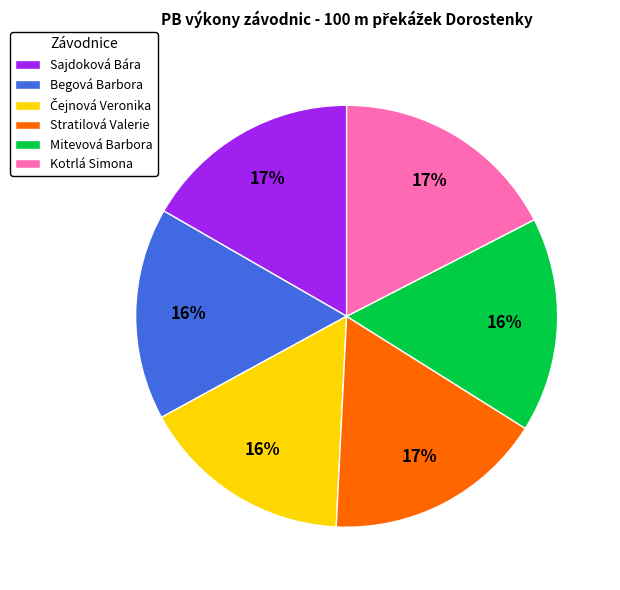

Does Begová Barbora represent more than half of the total?

No